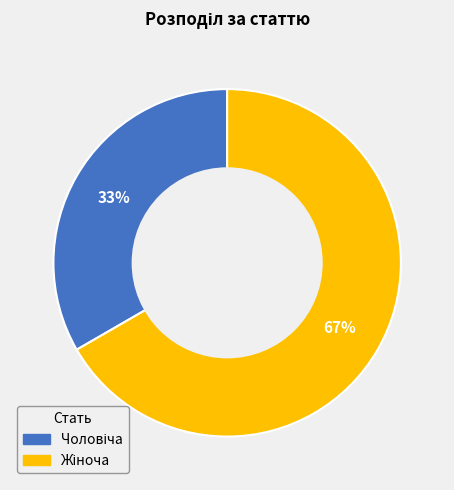

Does any single category account for the majority?

Yes